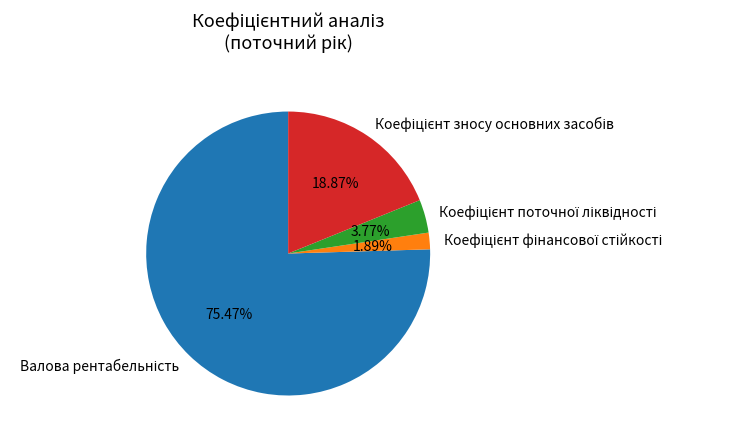

Count the number of slices in the pie.

4